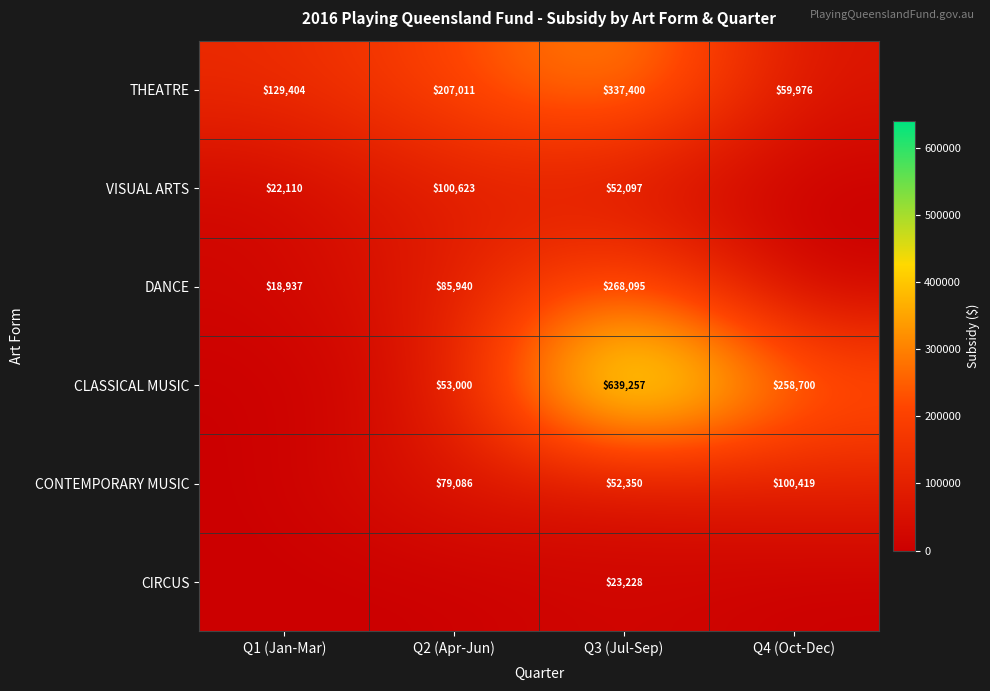

What is the sum of all THEATRE values?

733791